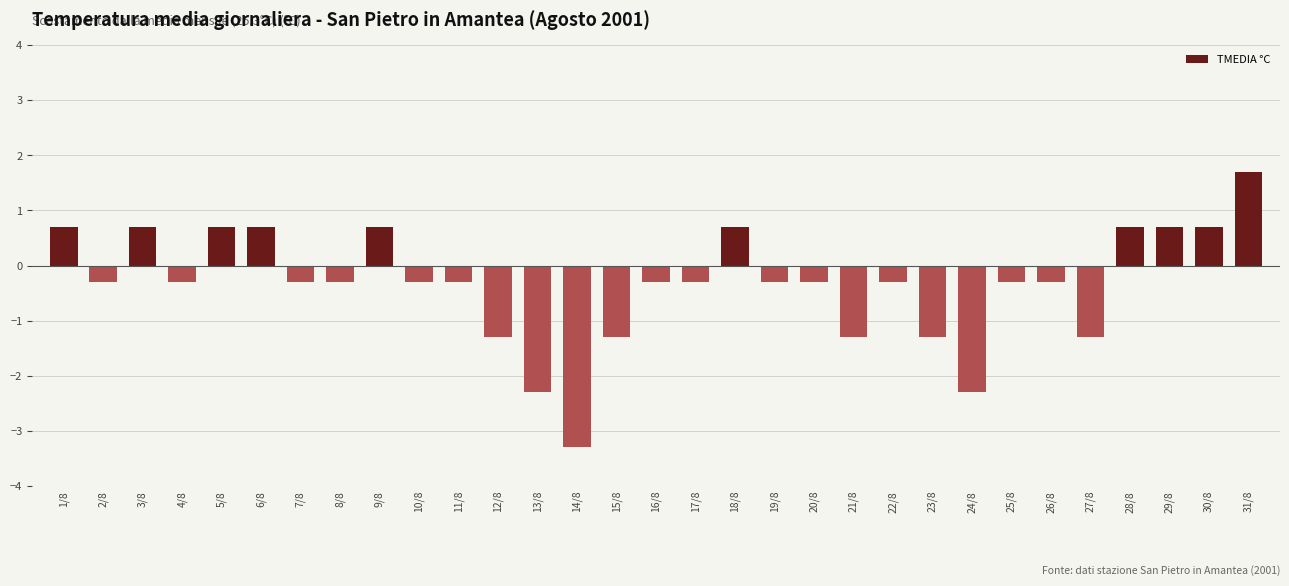

What value does the data have at 25/8?

-0.3